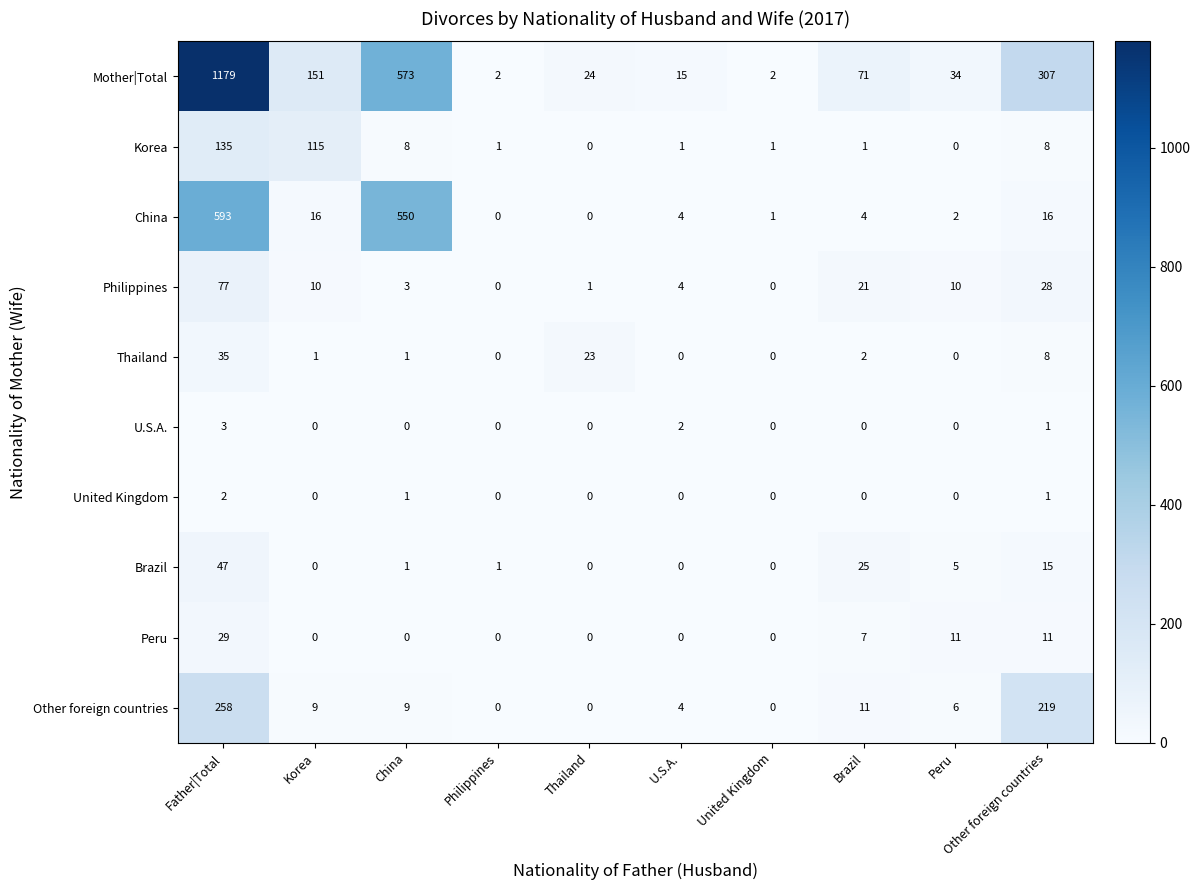

What is the greatest value displayed?

1179